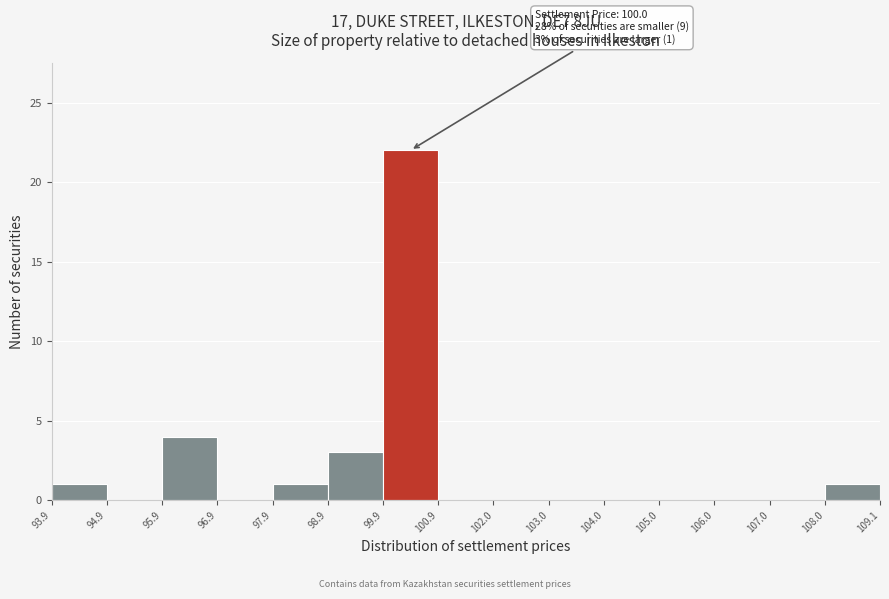

Which range on the x-axis has the tallest bar?

99.9 to 100.9